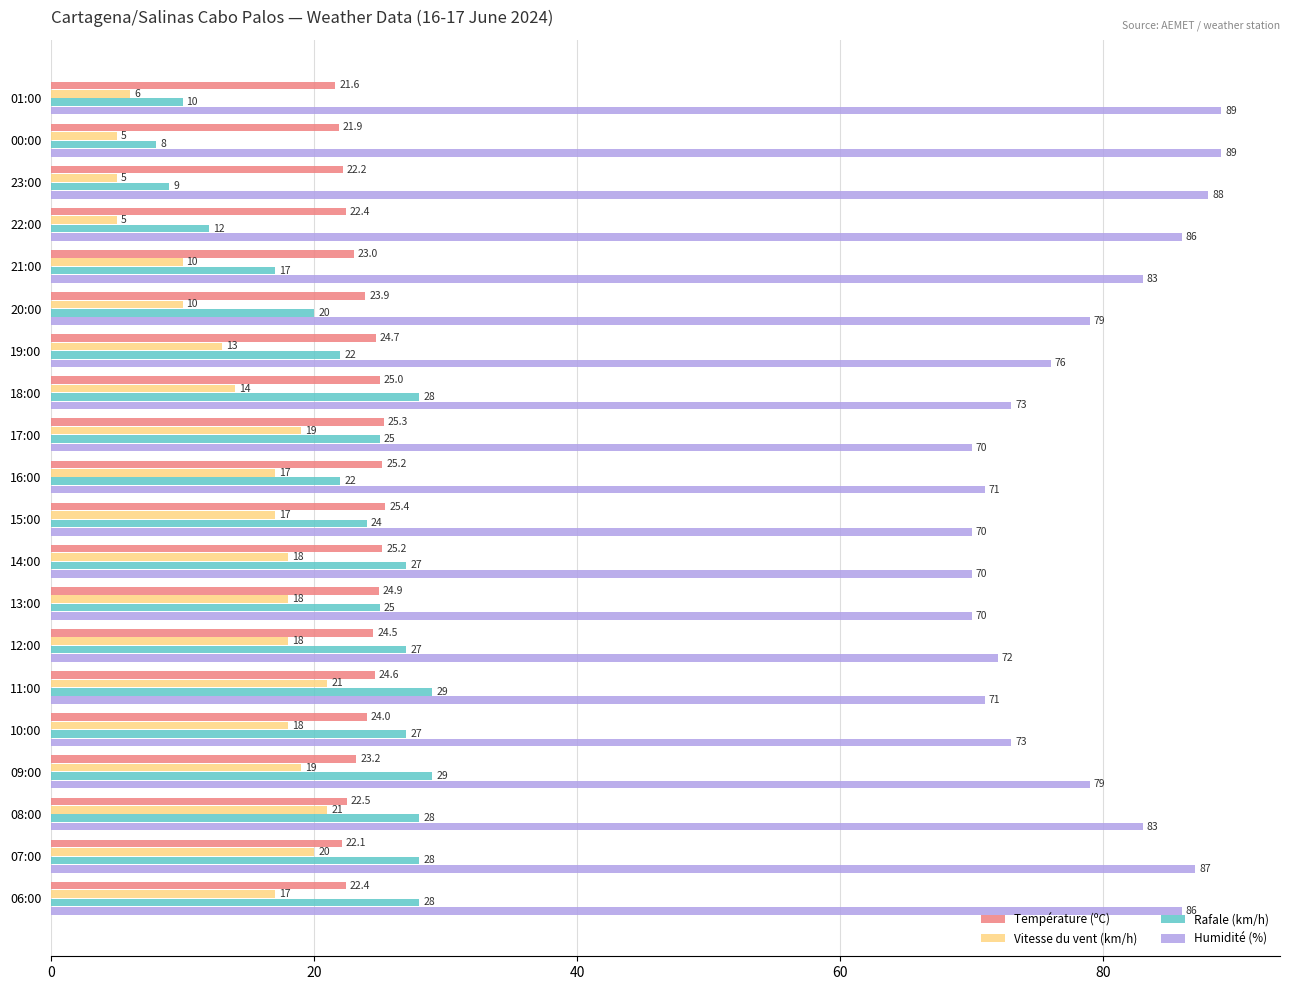

What is the spread (max minus min) of values at 07:00?

67.0